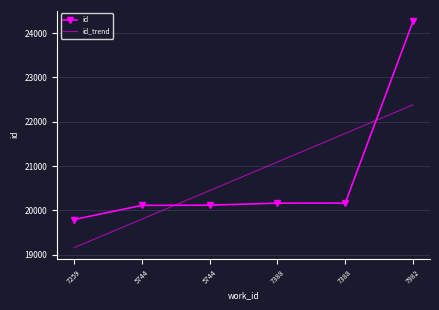

Which category has the highest value across all series?

7982